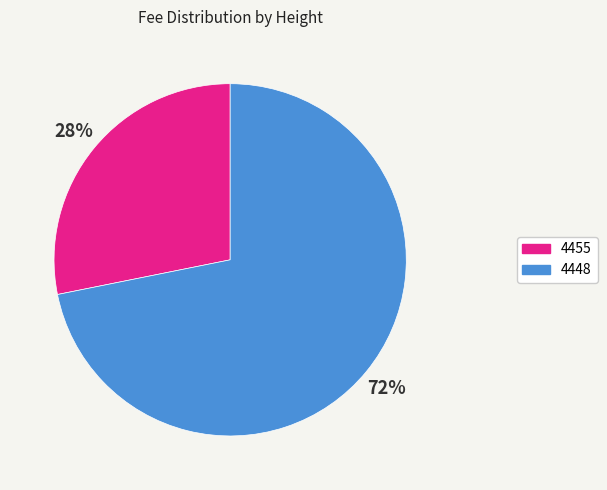

Which category accounts for the majority?

4448